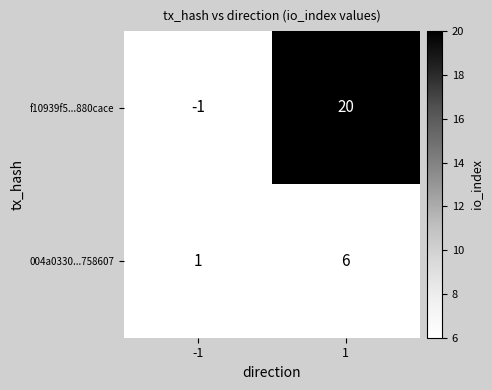

What is the smallest value displayed?

-1